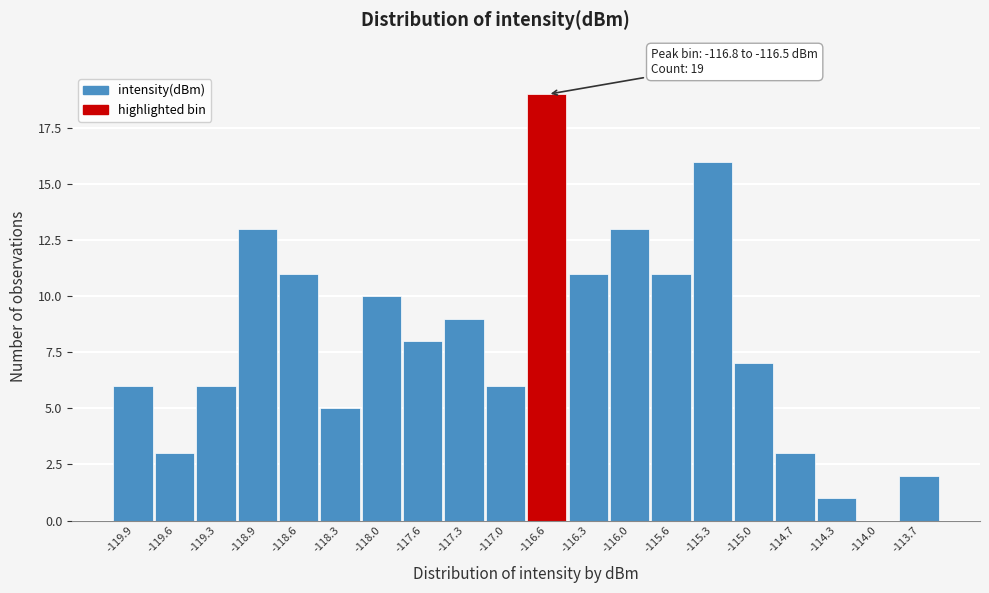

Which range on the x-axis has the tallest bar?

-116.80 to -116.47